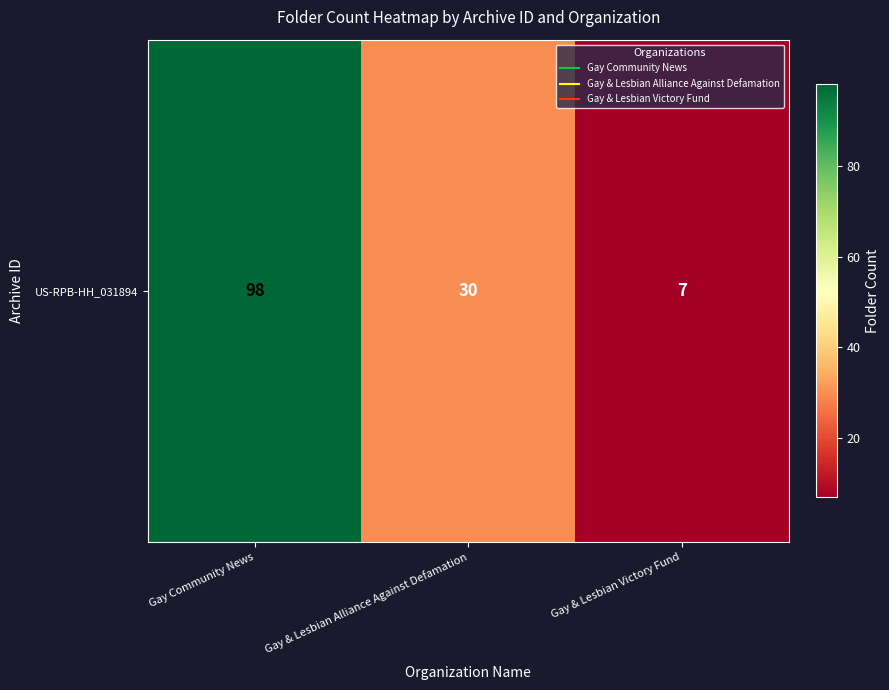

What is the ratio of the value at Gay & Lesbian Alliance Against Defamation to the value at Gay Community News?

0.3